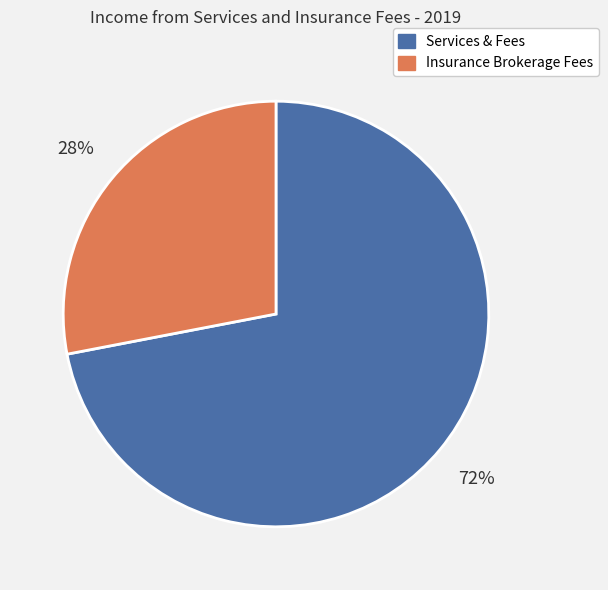

Count the number of slices in the pie.

2